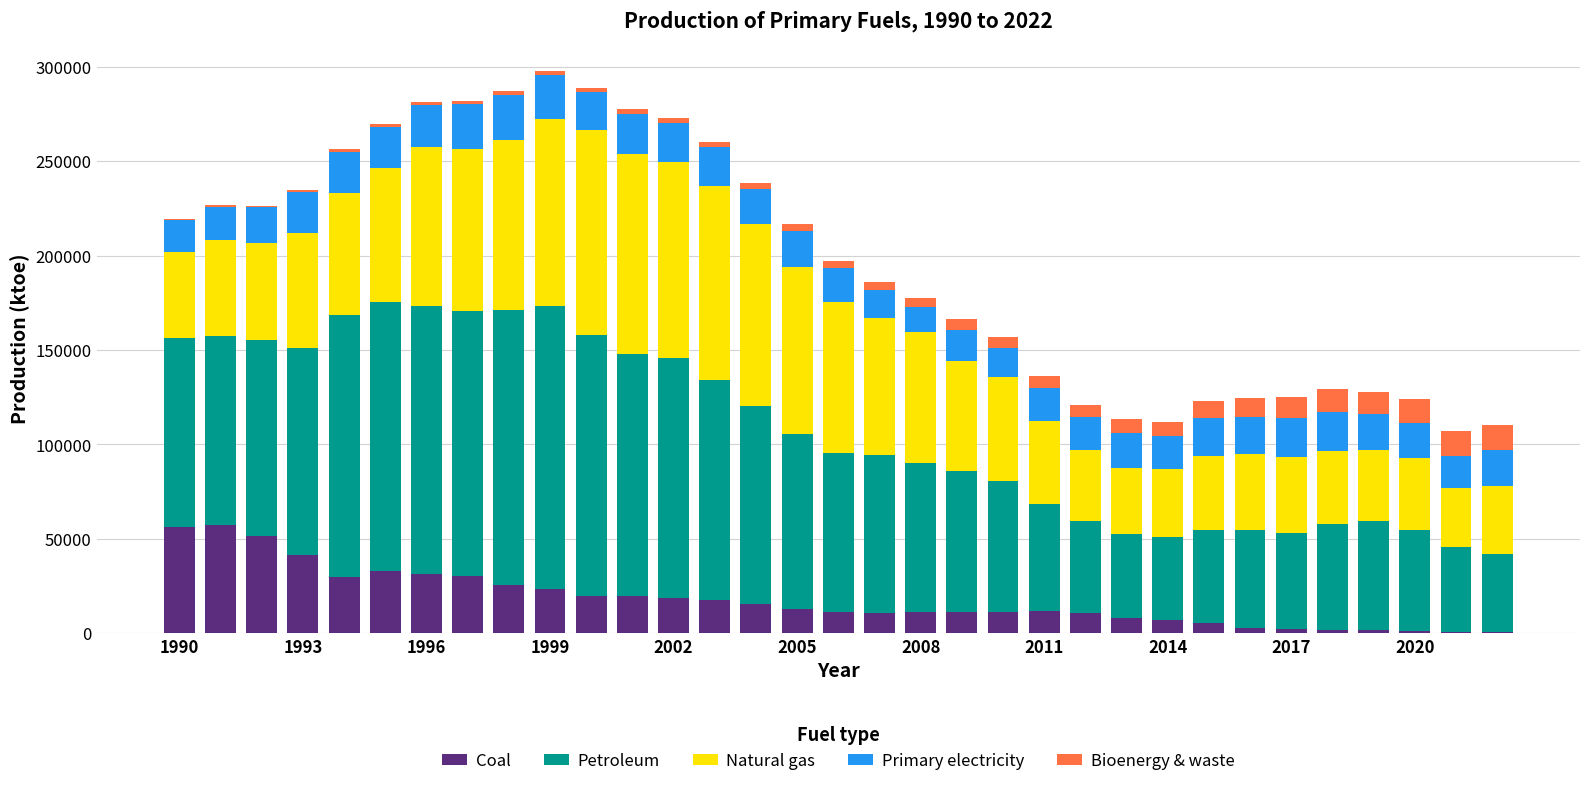

Count the number of data series in this chart.

5